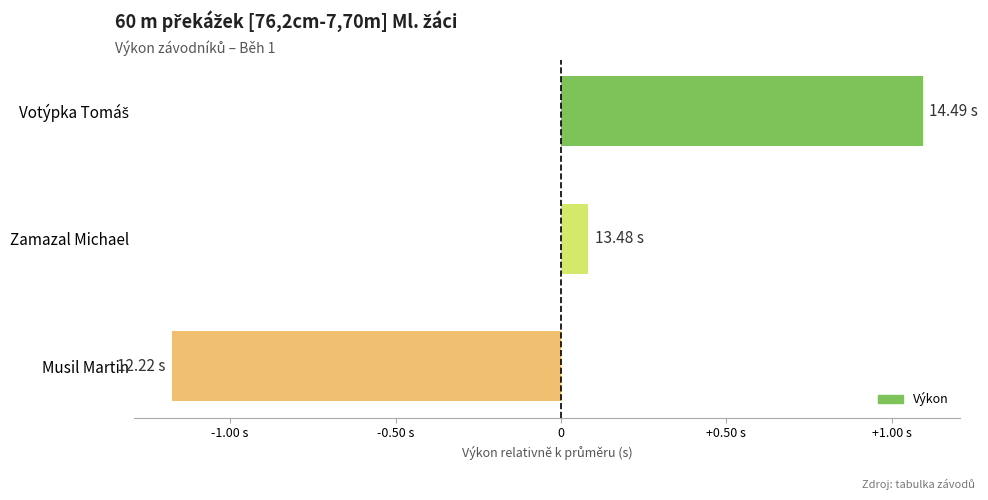

Where is the data nearest to the value 0?

Zamazal Michael